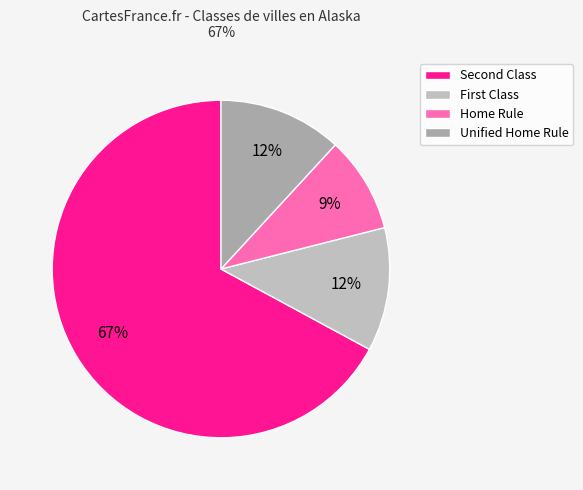

What is the smallest slice in the pie chart?

Home Rule